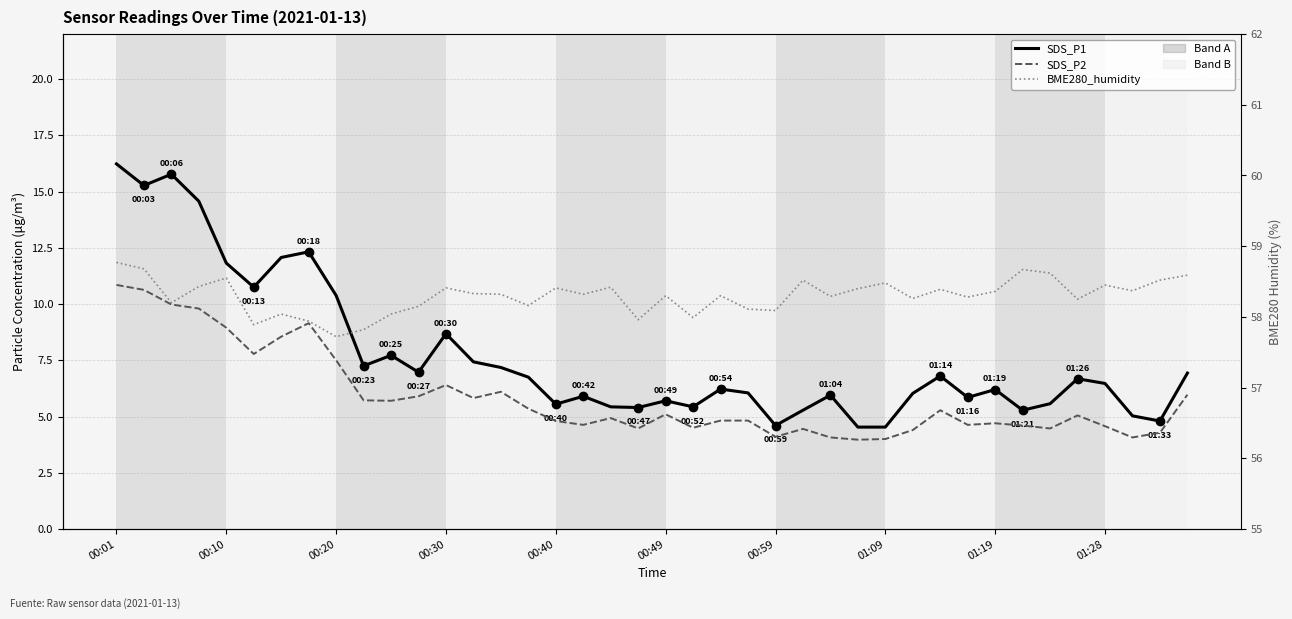

In SDS_P1, how many points are lower than both neighbors (excluding endpoints)?

11